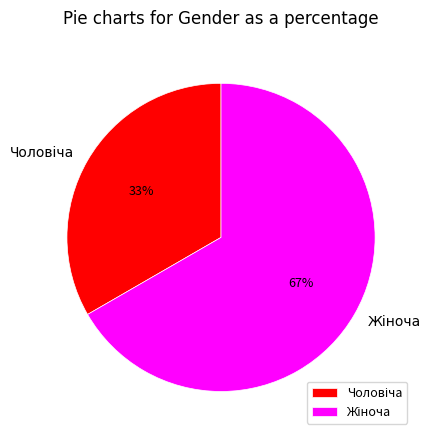

How many segments does this pie chart have?

2